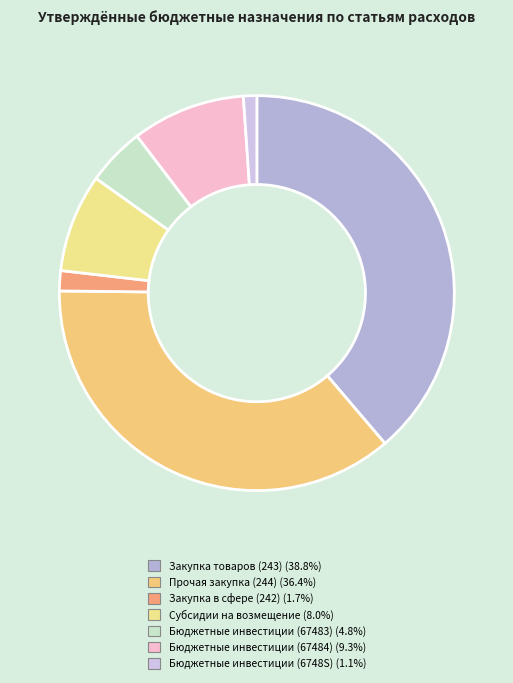

To the nearest percent, what percentage of the pie is Бюджетные инвестиции (6748S)?

1%